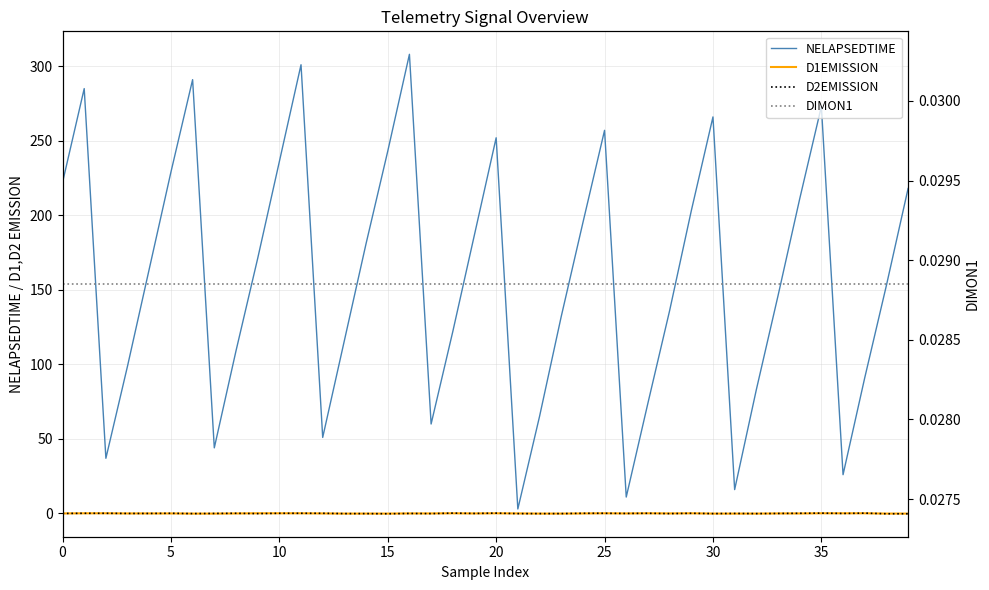

Count the D1EMISSION values in the range 0 to 1.

28